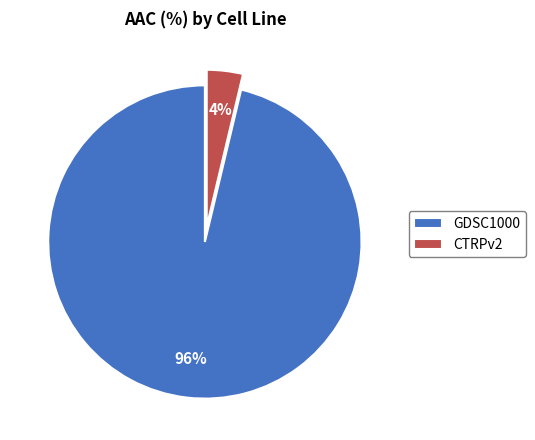

Does CTRPv2 represent more than half of the total?

No